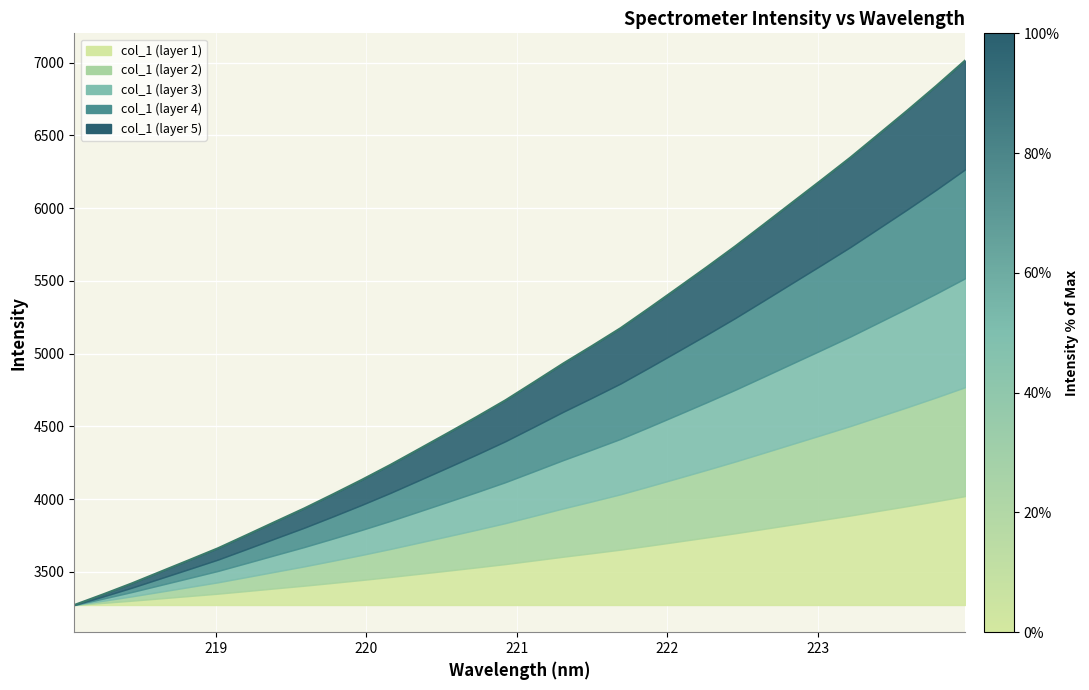

What is the greatest value displayed?

7013.8